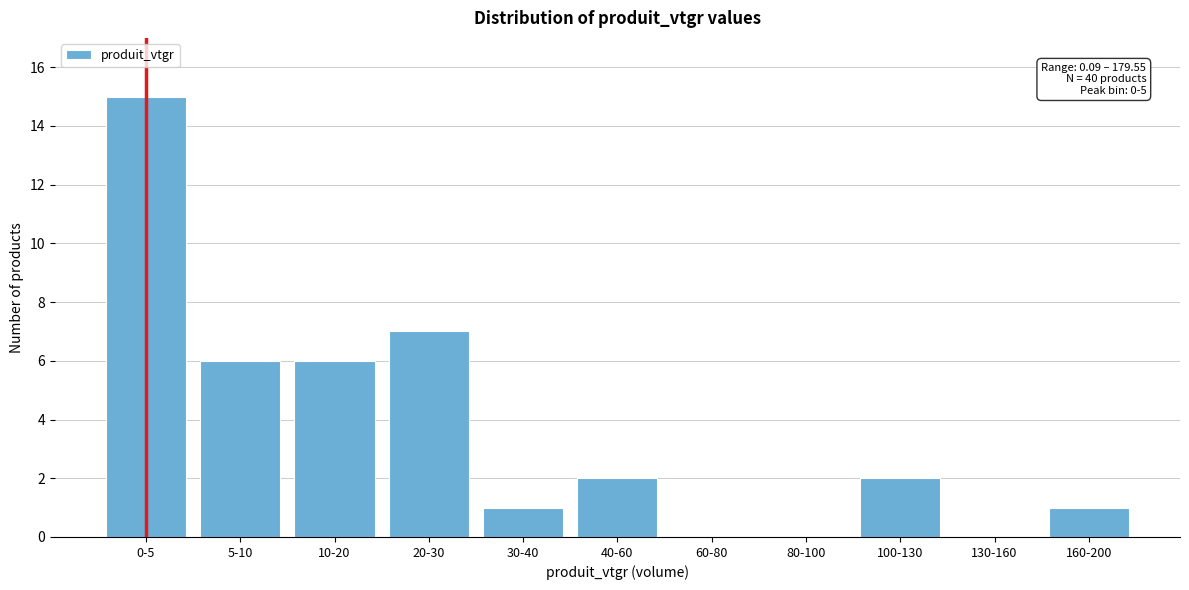

Reading left to right, what are all the values shown in this chart?

0-5=15	5-10=6	10-20=6	20-30=7	30-40=1	40-60=2	60-80=0	80-100=0	100-130=2	130-160=0	160-200=1